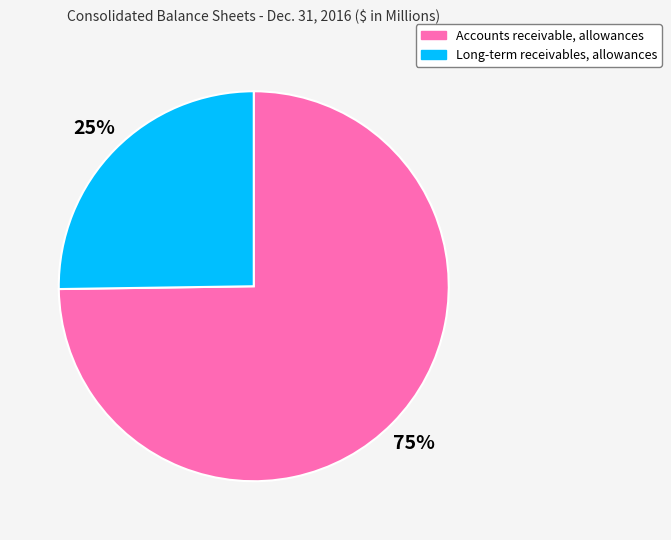

Do Long-term receivables, allowances and Accounts receivable, allowances together represent more than half of the pie?

Yes